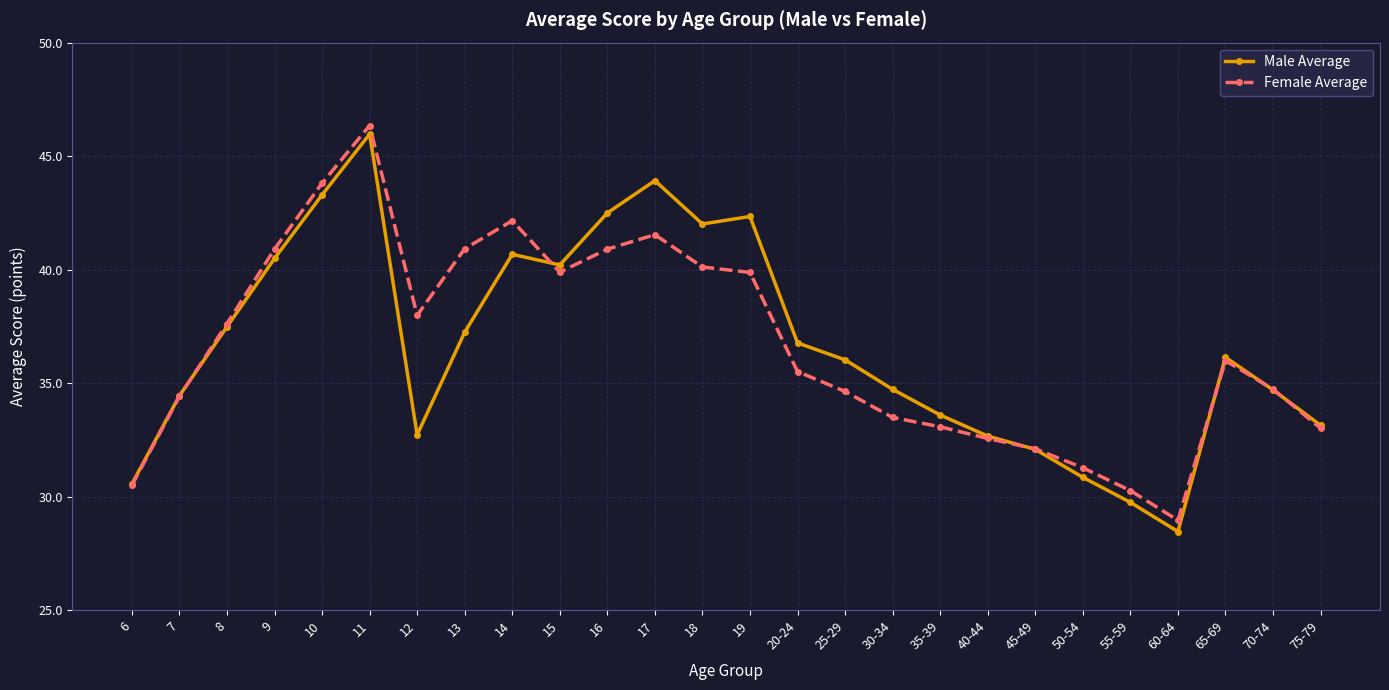

Is this an area chart (filled region under the line)?

No